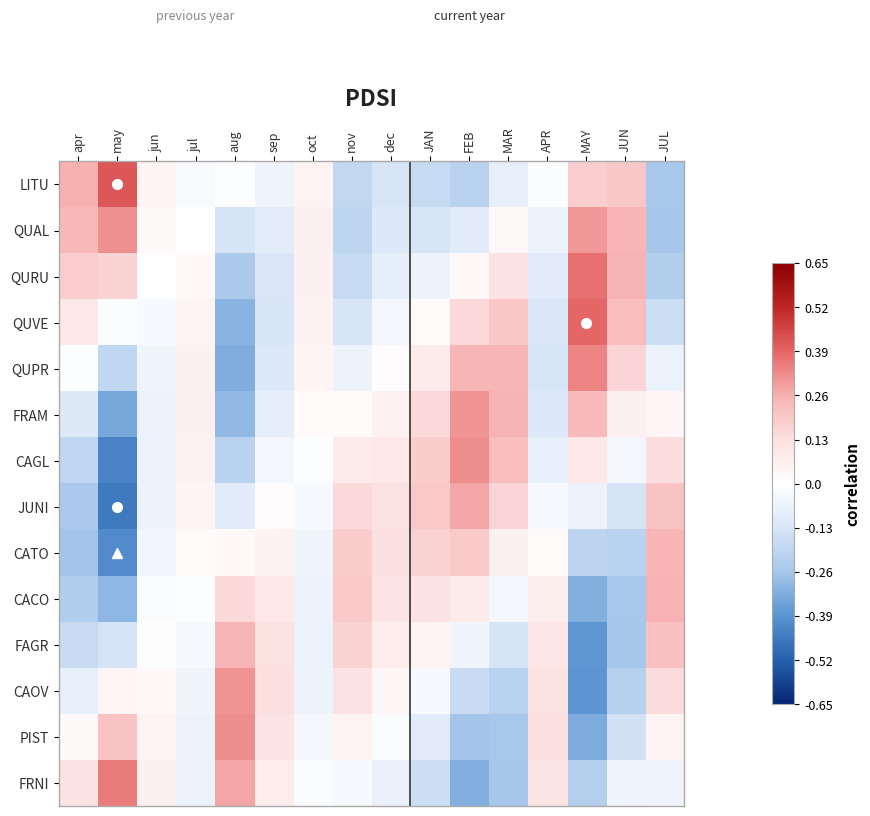

Count the number of categories in the chart.

16